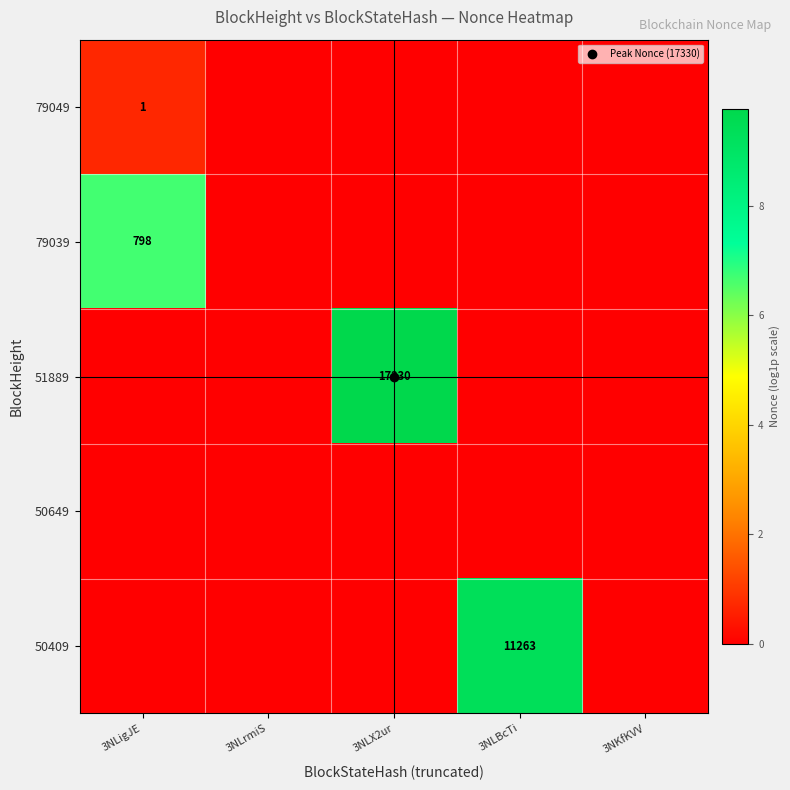

At how many categories does at least one series exceed 3?

3